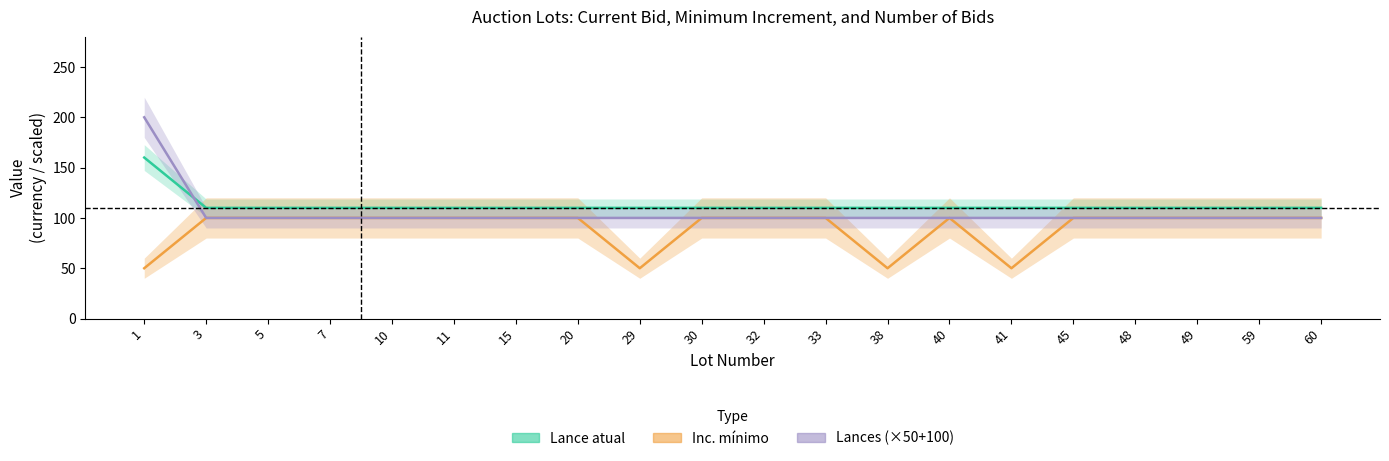

True or false: Lance atual and Lances (×50+100) cross at least once.

True